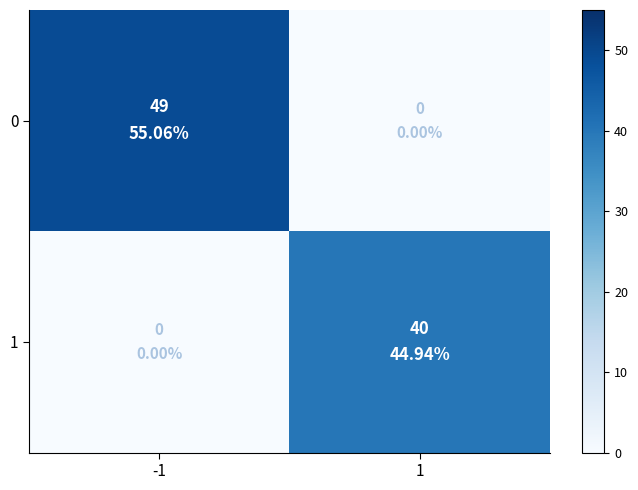

Reading left to right, what are all the values shown in this chart?

0: -1=49	1=0
1: -1=0	1=40